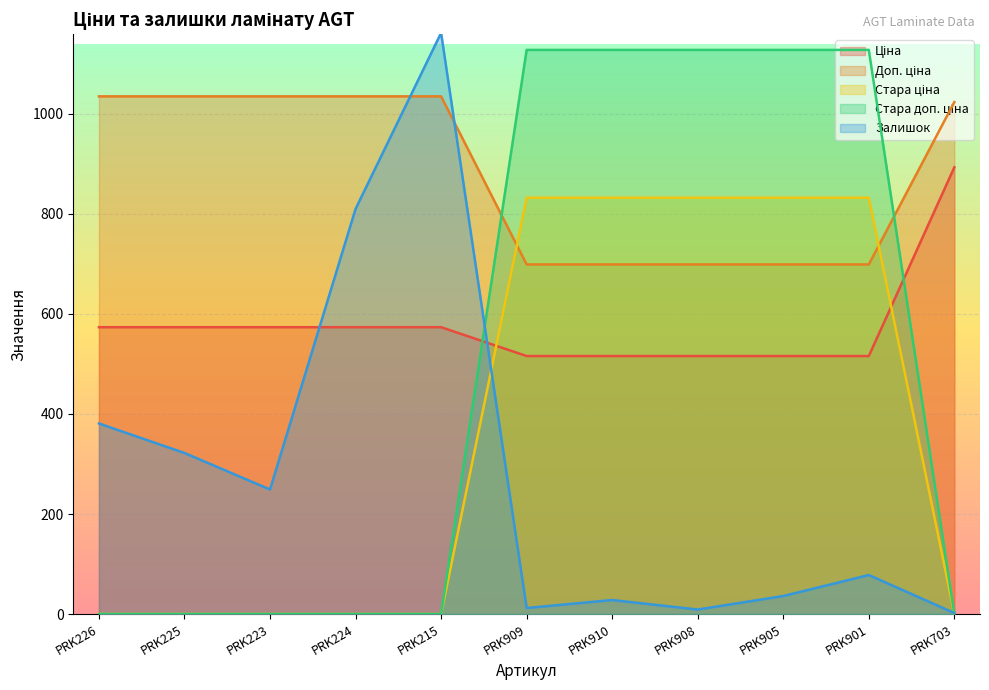

Where does the Ціна series first go above 573?

PRK226